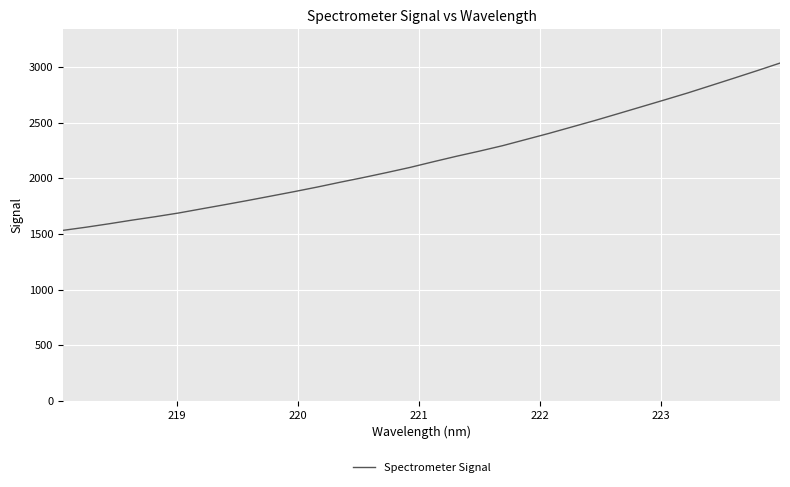

What is the greatest value displayed?

3036.2